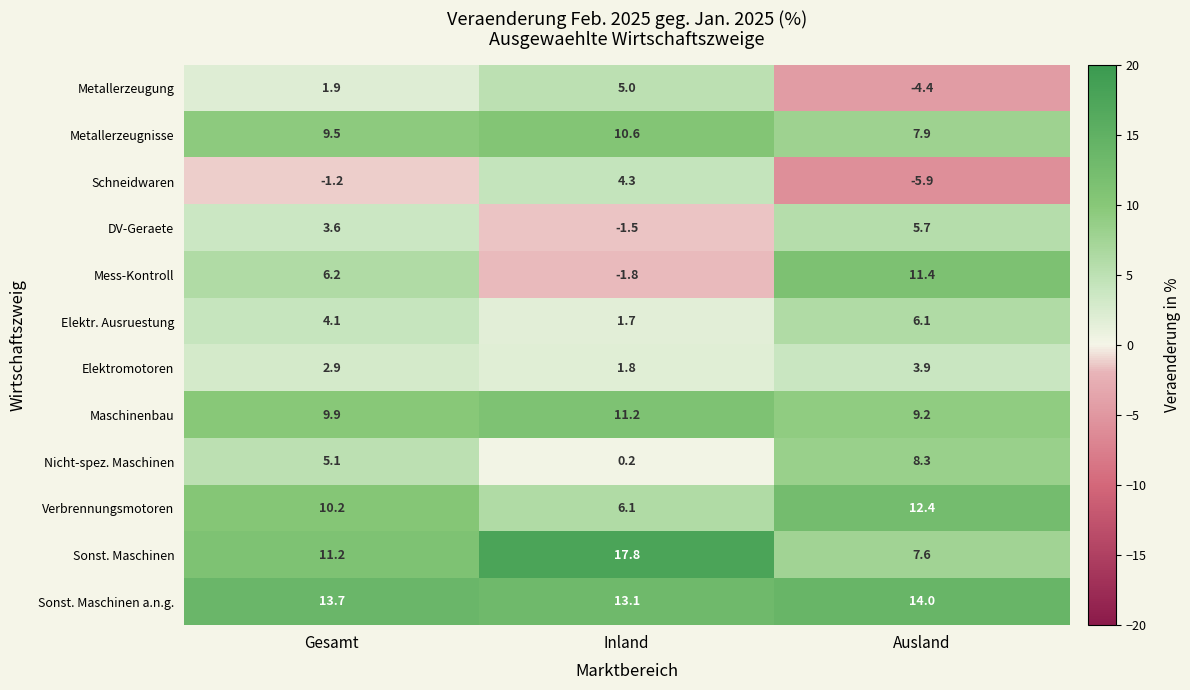

How many distinct data groups are displayed?

12